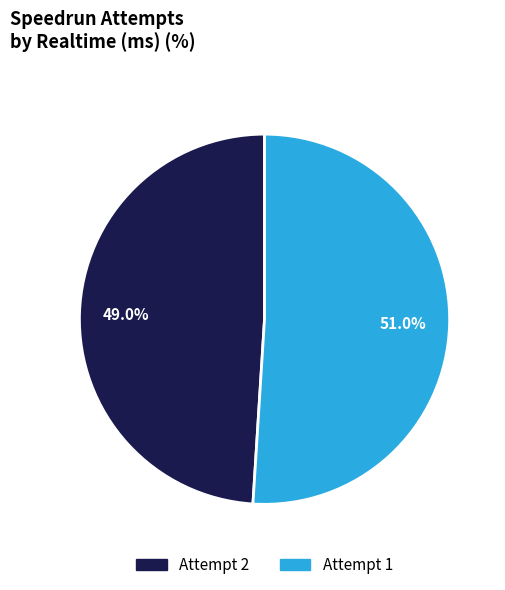

What is the ratio of the value at Attempt 1 to the value at Attempt 2?

1.0